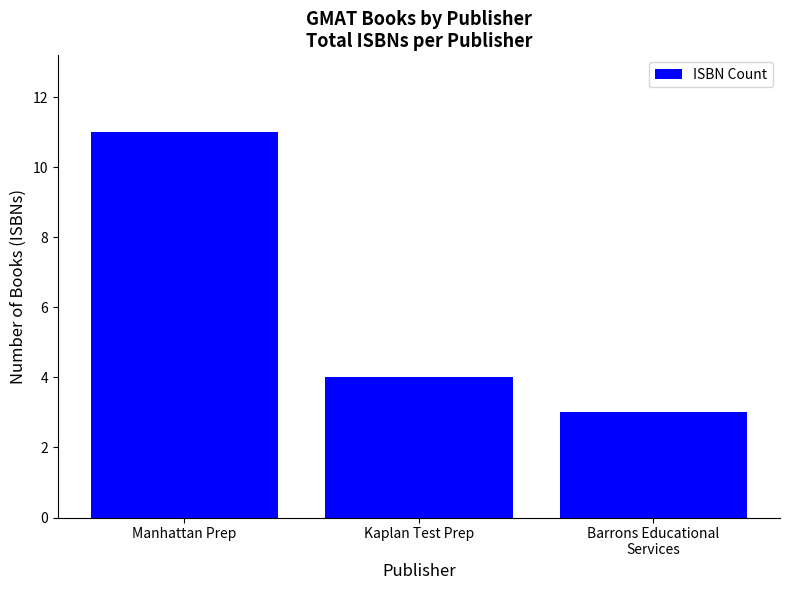

What is the approximate value at Manhattan Prep?

11